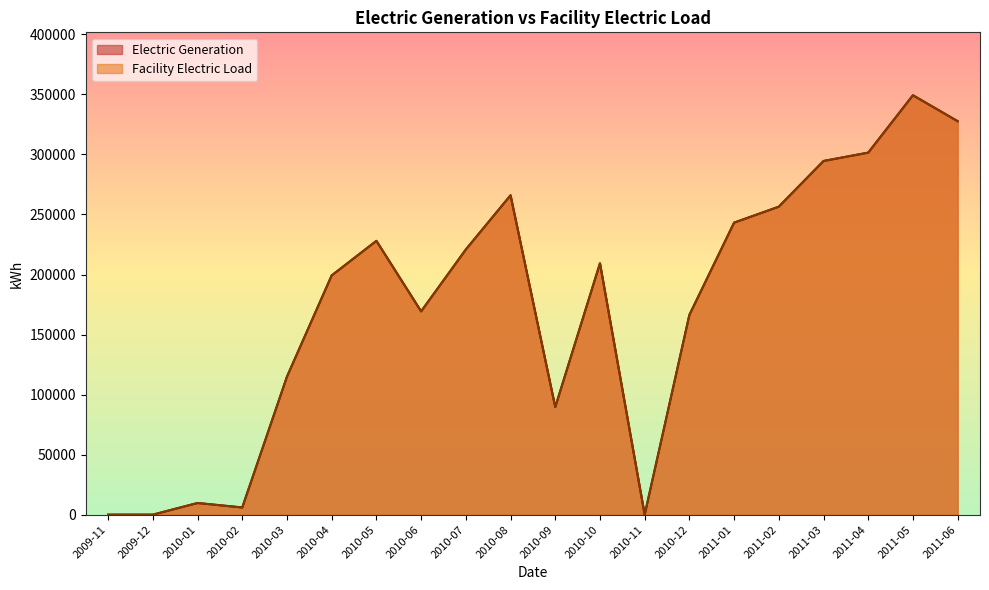

How many interior local valleys does the Electric Generation series have?

4